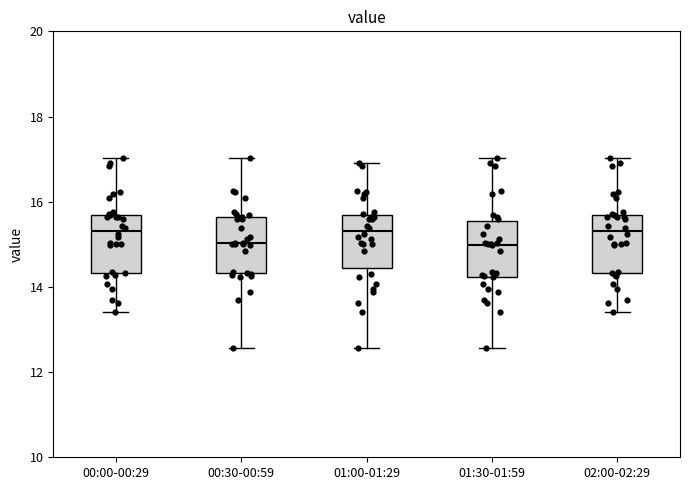

Reading left to right, read every box against the y-axis: the position of its median line, the range the box covers, and the ends of its whiskers. The values are not printed on the chart, so give them approximately, as read against the axis.

00:00-00:29: median 15.4, box 14.4 to 15.6, whiskers 13.4 to 17.0
00:30-00:59: median 15.0, box 14.4 to 15.6, whiskers 12.6 to 17.0
01:00-01:29: median 15.4, box 14.4 to 15.6, whiskers 12.6 to 17.0
01:30-01:59: median 15.0, box 14.2 to 15.6, whiskers 12.6 to 17.0
02:00-02:29: median 15.4, box 14.4 to 15.6, whiskers 13.4 to 17.0